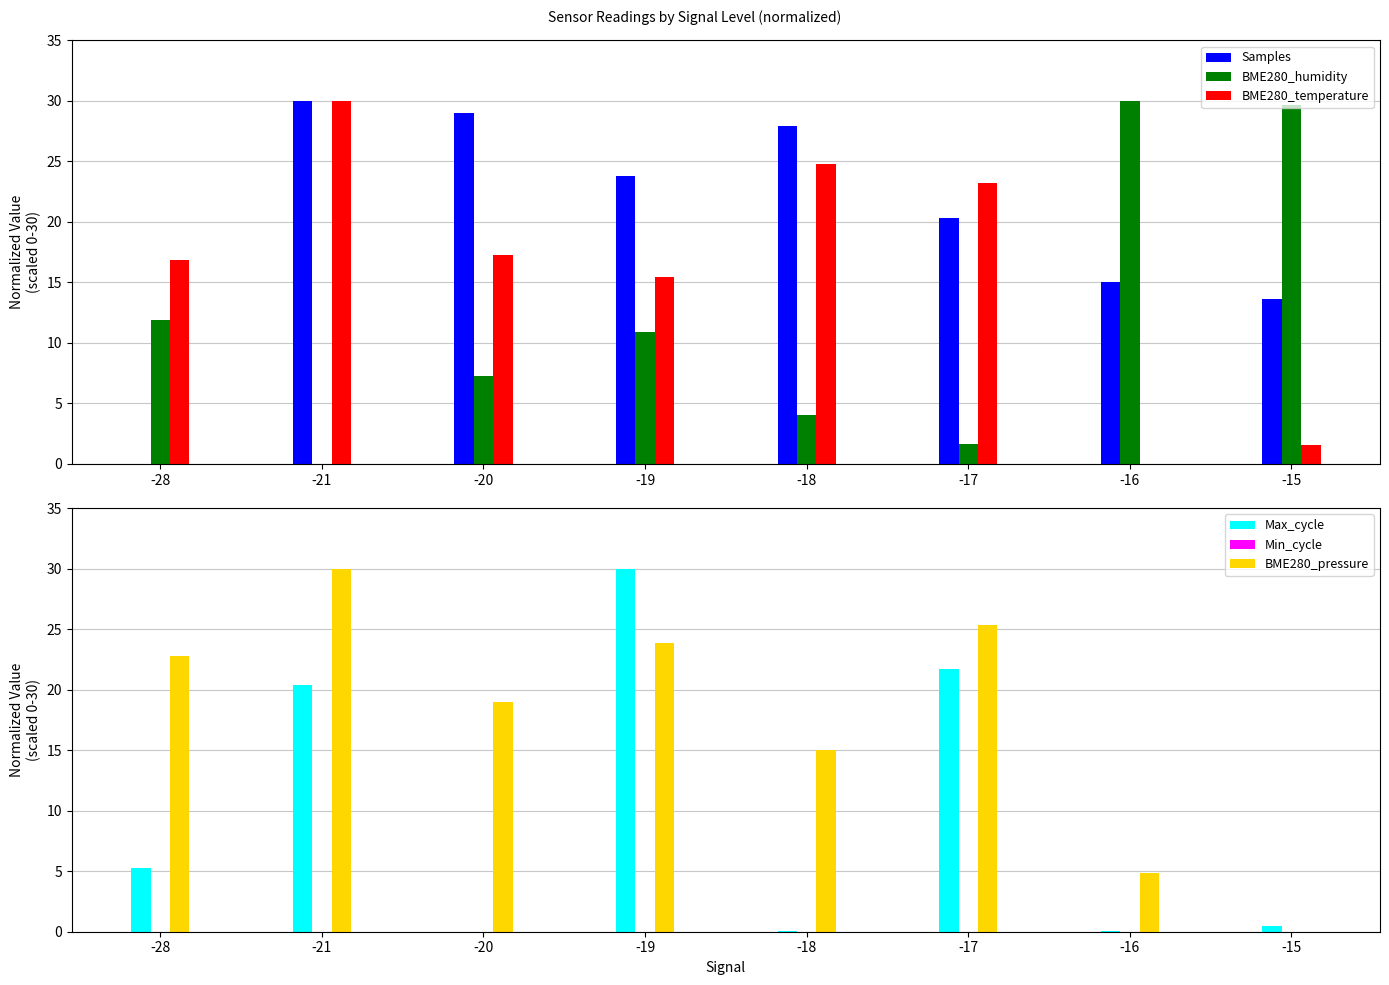

Is the value of BME280_pressure at -16 greater than the value of Samples at -16?

No